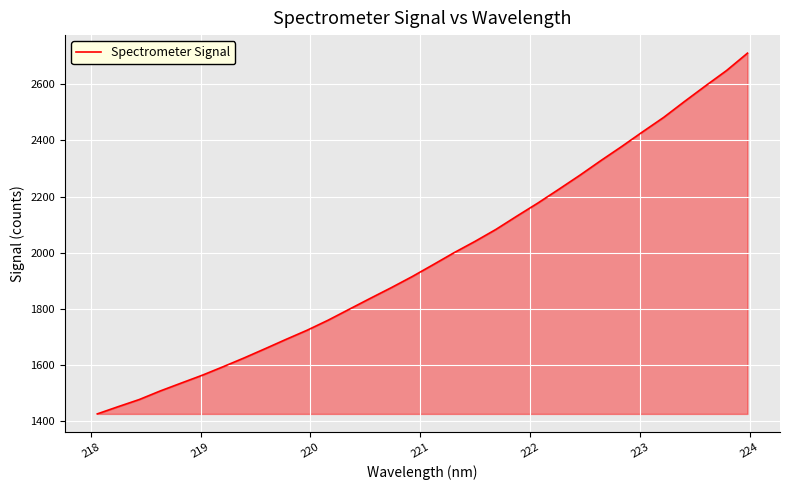

What is the greatest value displayed?

2711.1